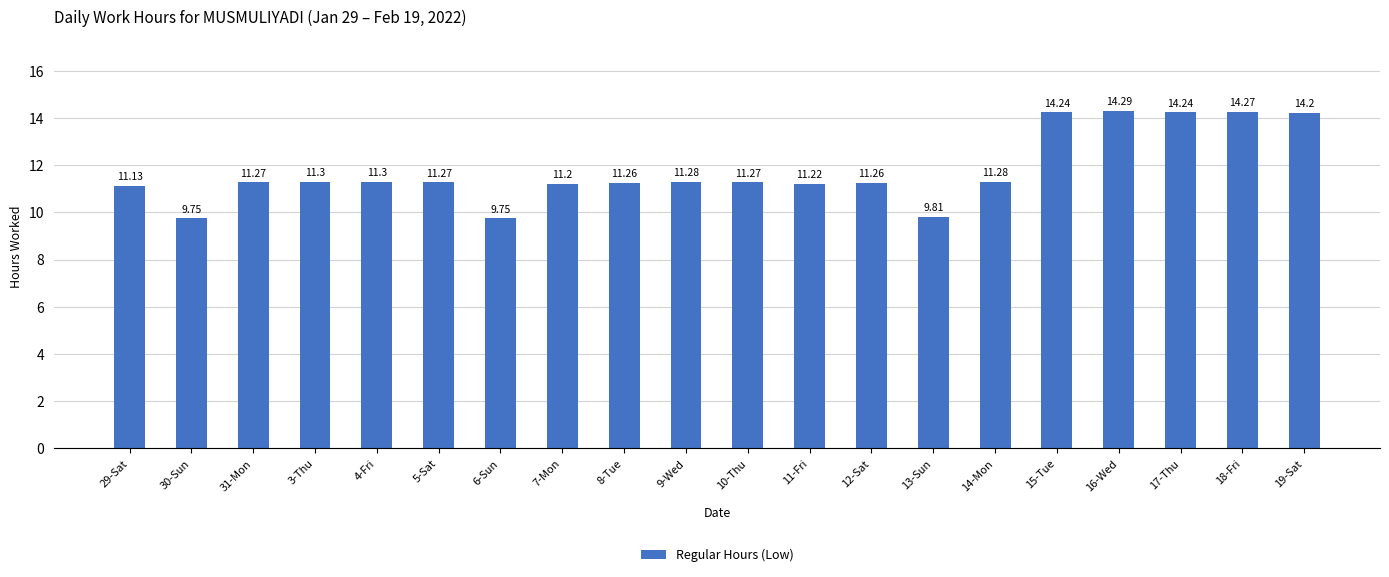

What is the value of the 8th bar from the left?

11.2